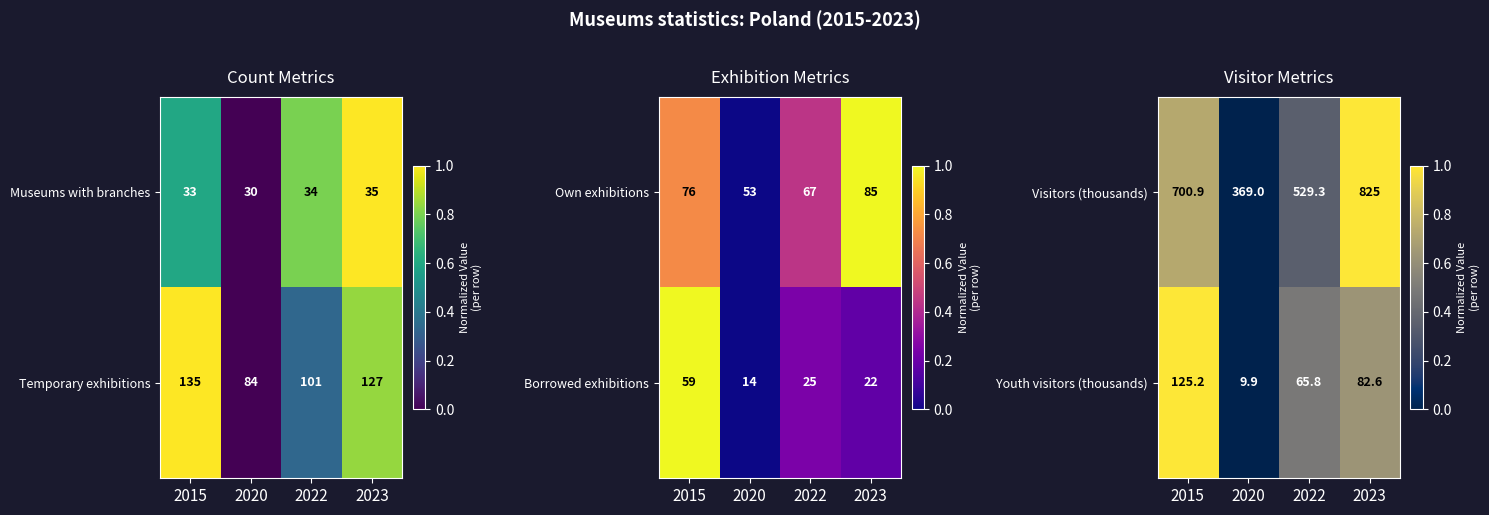

What is the sum of all Visitors (thousands) values?

2424.2